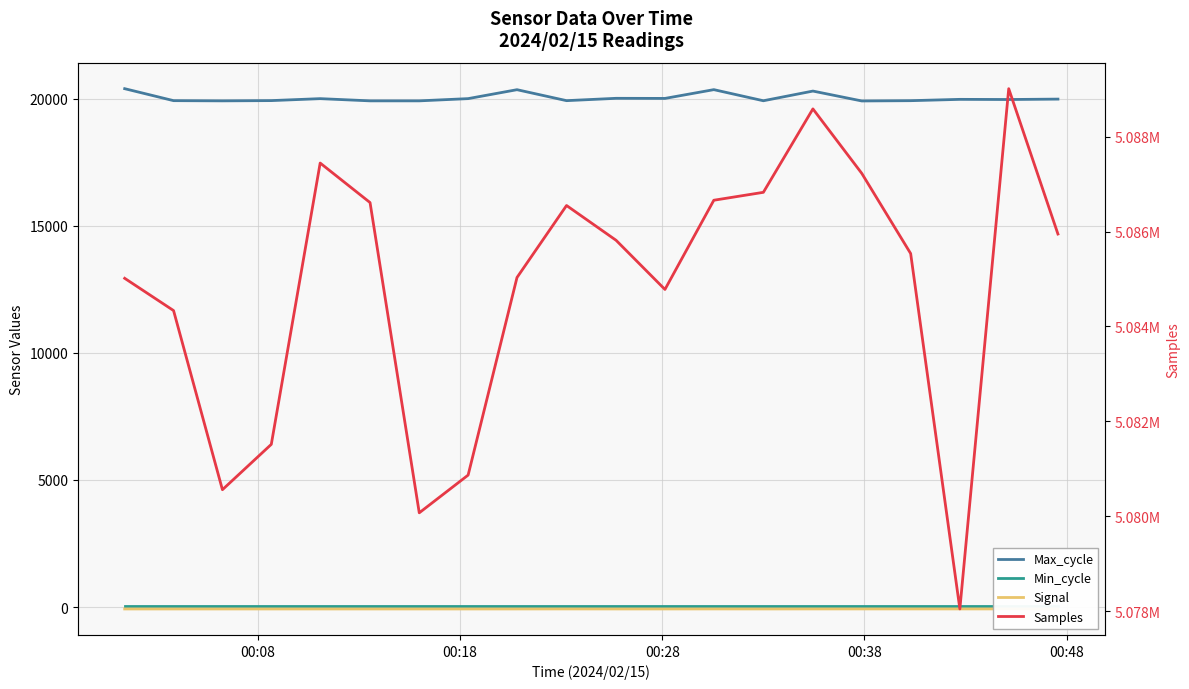

At which category does the chart reach its minimum across all series?

00:08